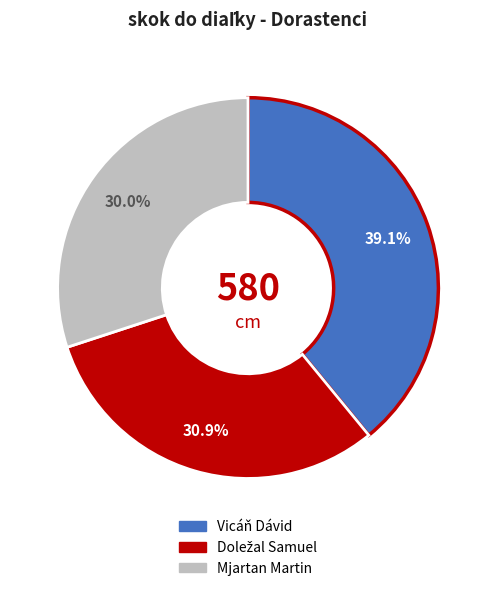

What is the ratio of the value at Vicáň Dávid to the value at Mjartan Martin?

1.3